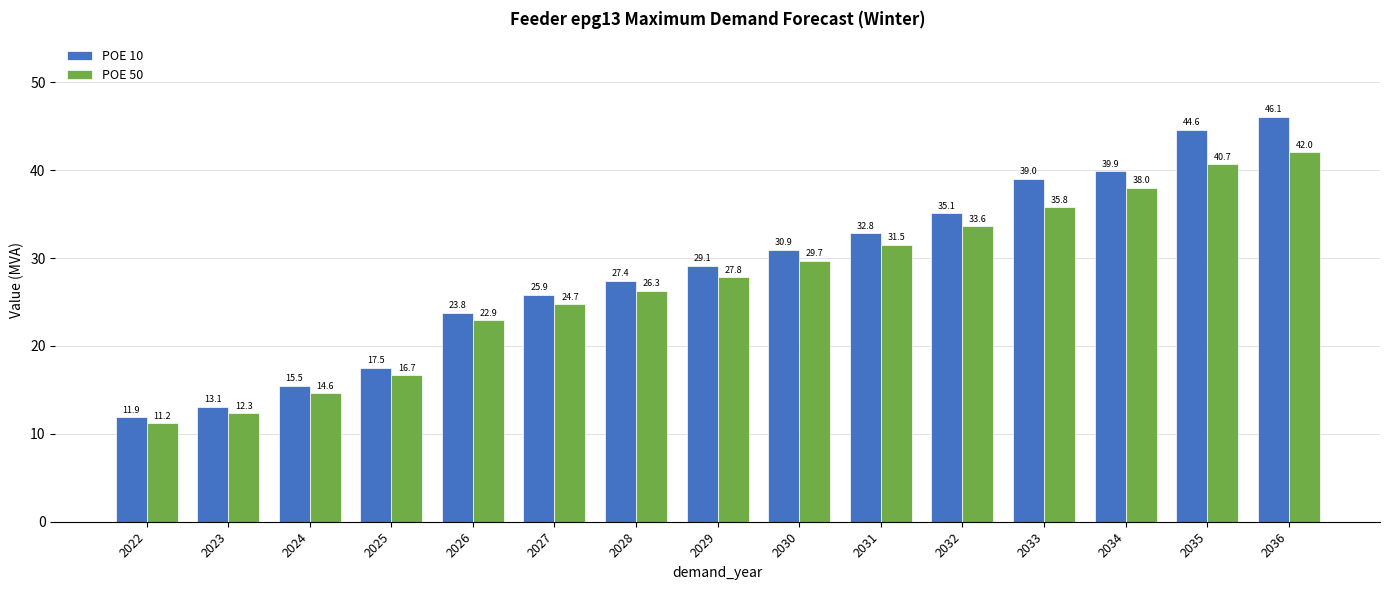

What is the value of the POE 10 bar at the 3rd from the left?

15.5